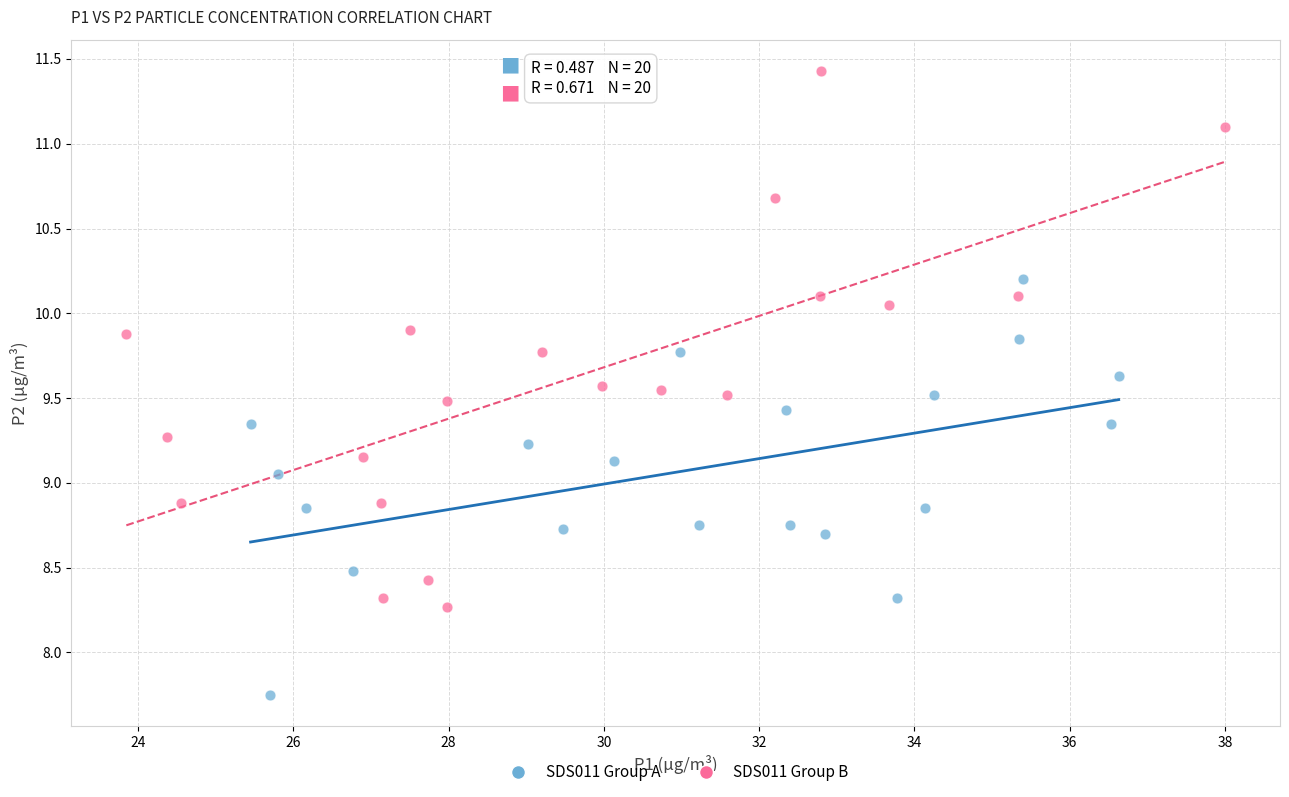

Which series has the largest Y range (max minus min)?

SDS011 Group B